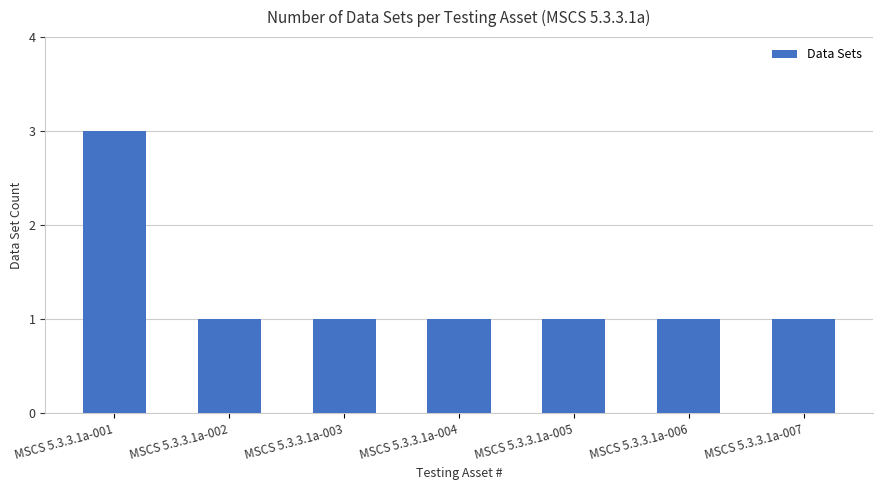

What is the value of the 5th bar from the left?

1